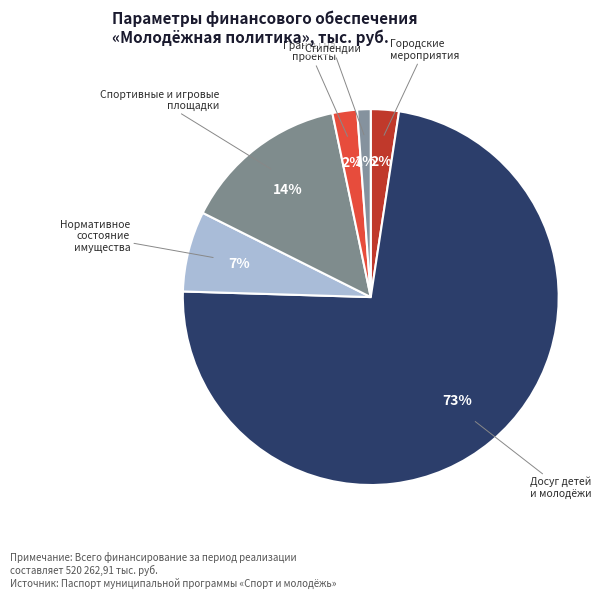

How many segments does this pie chart have?

6